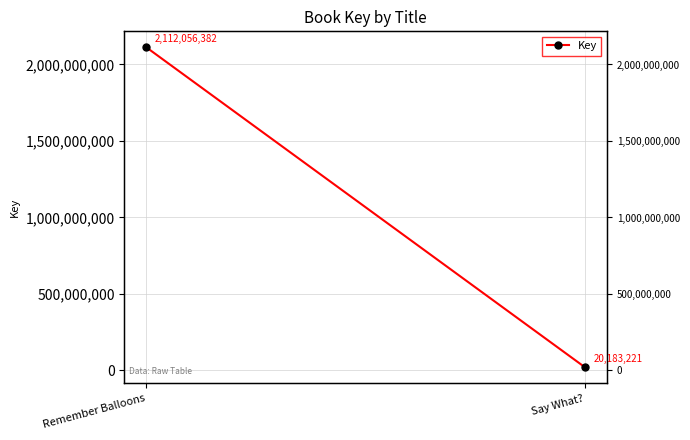

Between Remember Balloons and Say What?, which is larger?

Remember Balloons